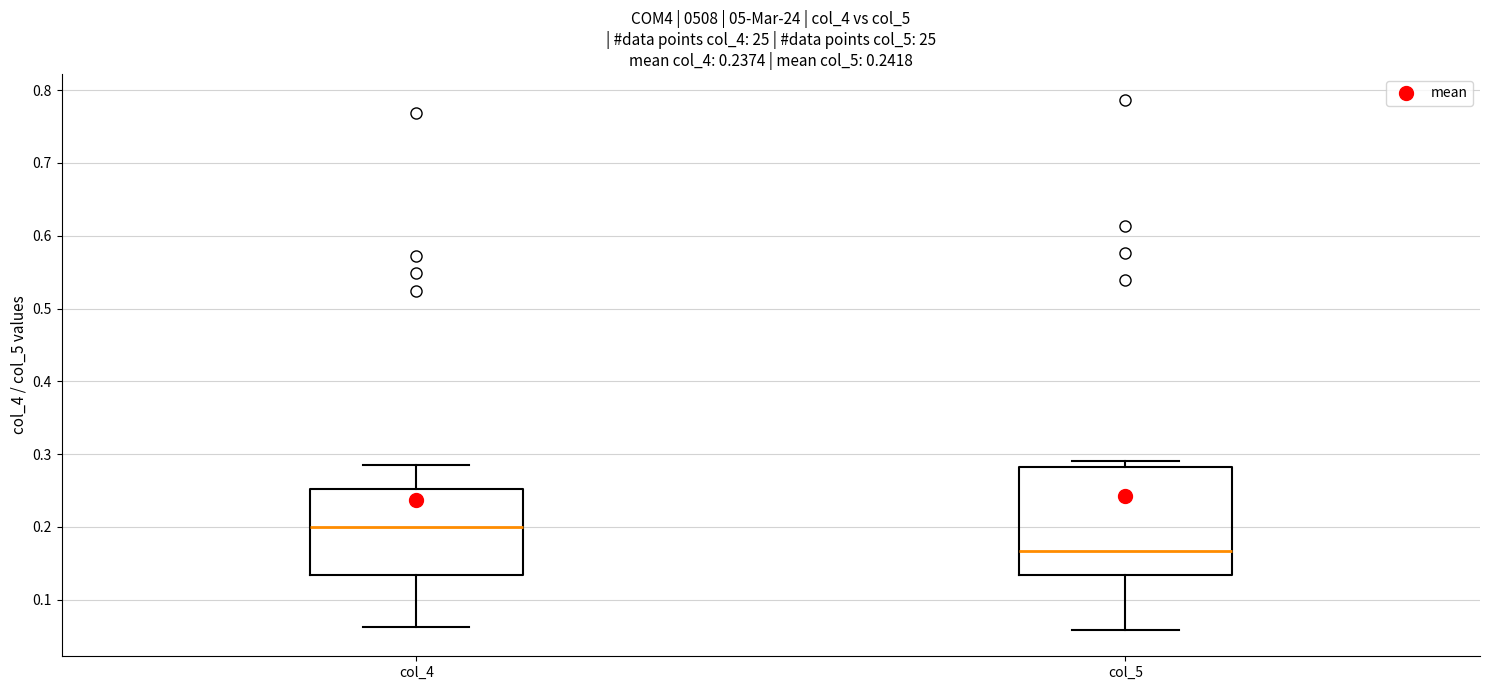

Which box has the highest median line?

col_4